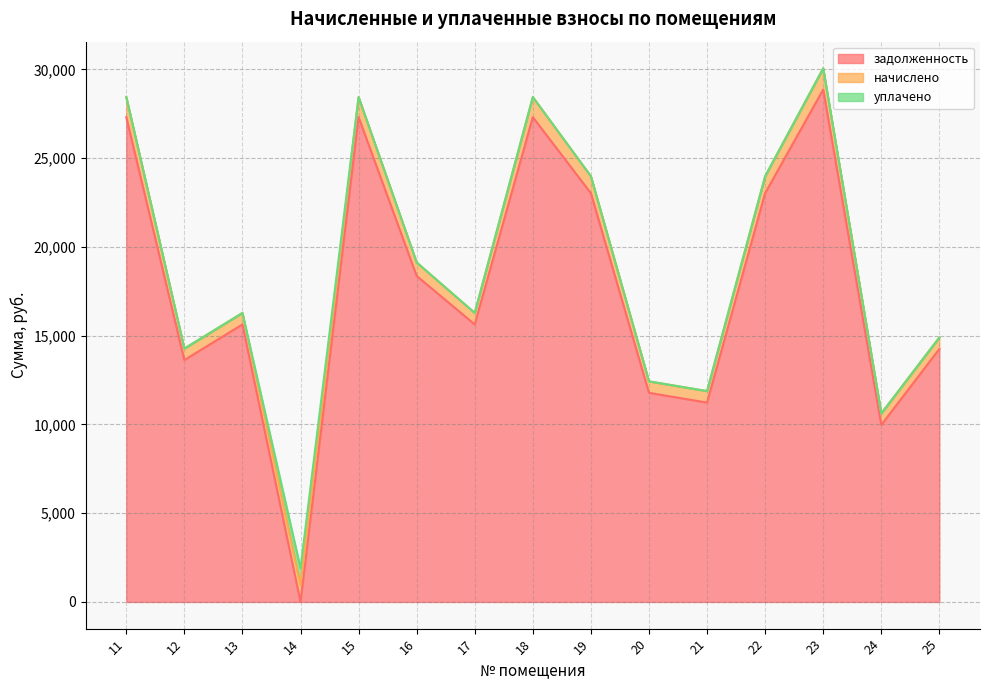

Reading right to left, transcribe all the data shown in this chart.

задолженность: 25=14252.0	24=9970.4	23=28864.9	22=23026.0	21=11230.8	20=11780.1	19=23026.0	18=27311.0	17=15633.1	16=18364.3	15=27311.0	14=0.2	13=15633.1	12=13626.8	11=27311.0
начислено: 25=647.4	24=647.4	23=1195.3	22=953.5	21=647.4	20=647.4	19=953.5	18=1131.0	17=647.4	16=760.5	15=1131.0	14=953.5	13=647.4	12=647.4	11=1131.0
уплачено: 25=0.0	24=0.0	23=0.0	22=0.0	21=0.0	20=0.0	19=0.0	18=0.0	17=0.0	16=0.0	15=0.0	14=953.9	13=0.0	12=0.0	11=0.0